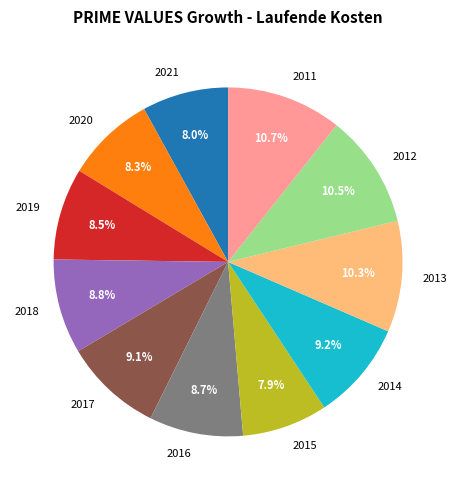

Which has a higher value, 2012 or 2018?

2012